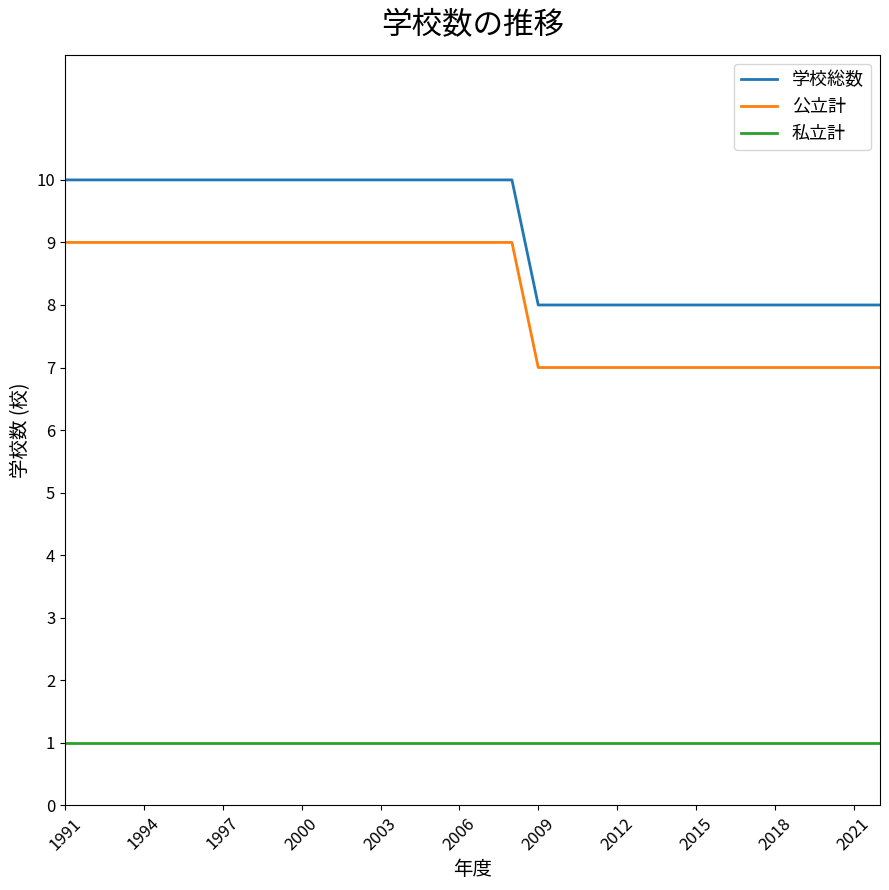

How many lines are shown in the chart?

3